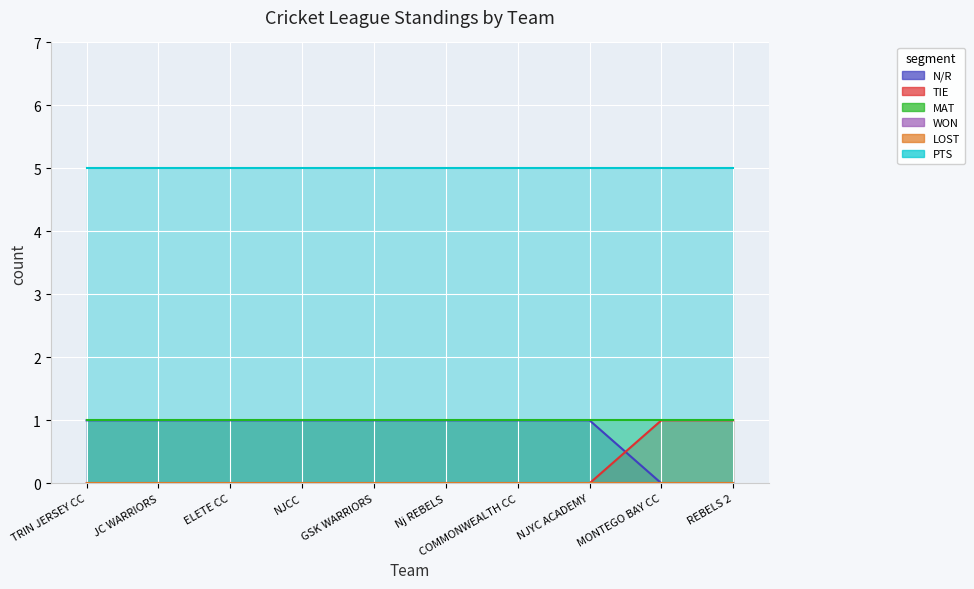

What position from the right is JC WARRIORS?

9